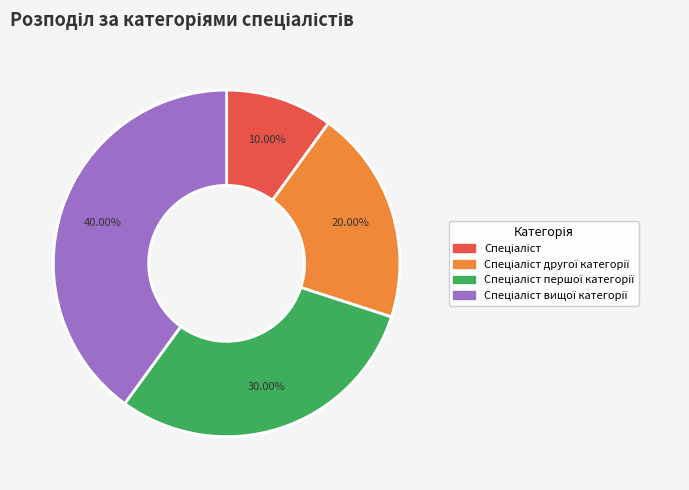

Does any single category account for the majority?

No